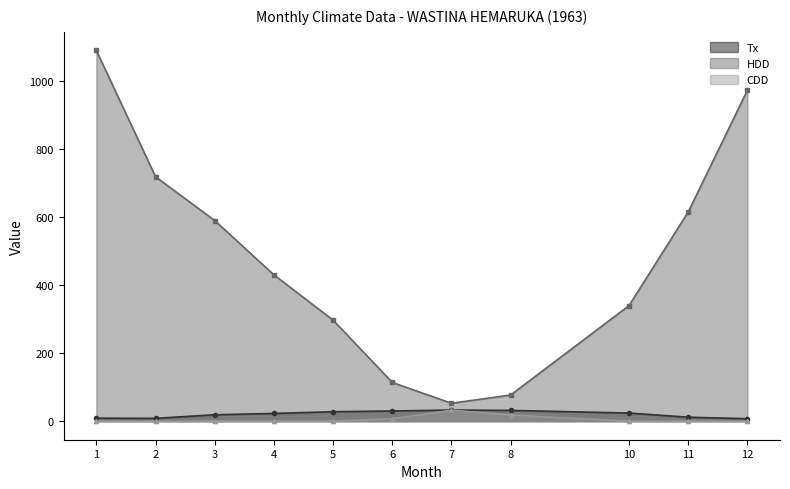

How many values in the HDD series are below 430?

5